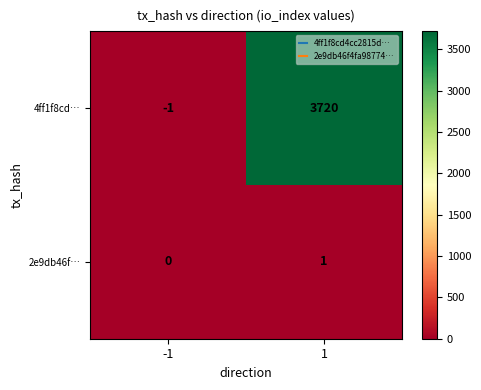

What is the maximum value shown in the chart?

3720